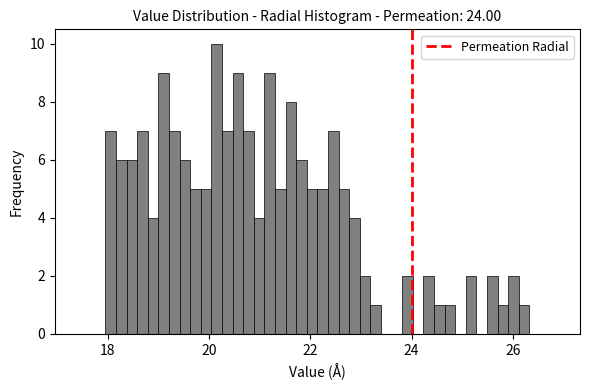

Read against the x-axis, roughly where is the centre of the tallest bar?

20.2